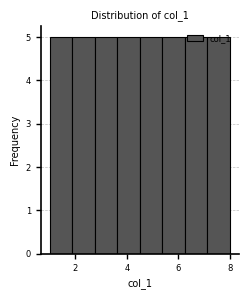

What is the height of the bar covering 2.8 to 3.6 on the x-axis? Neither the bar edges nor the heights are printed on the chart, so give them approximately, as read against the axes.

5